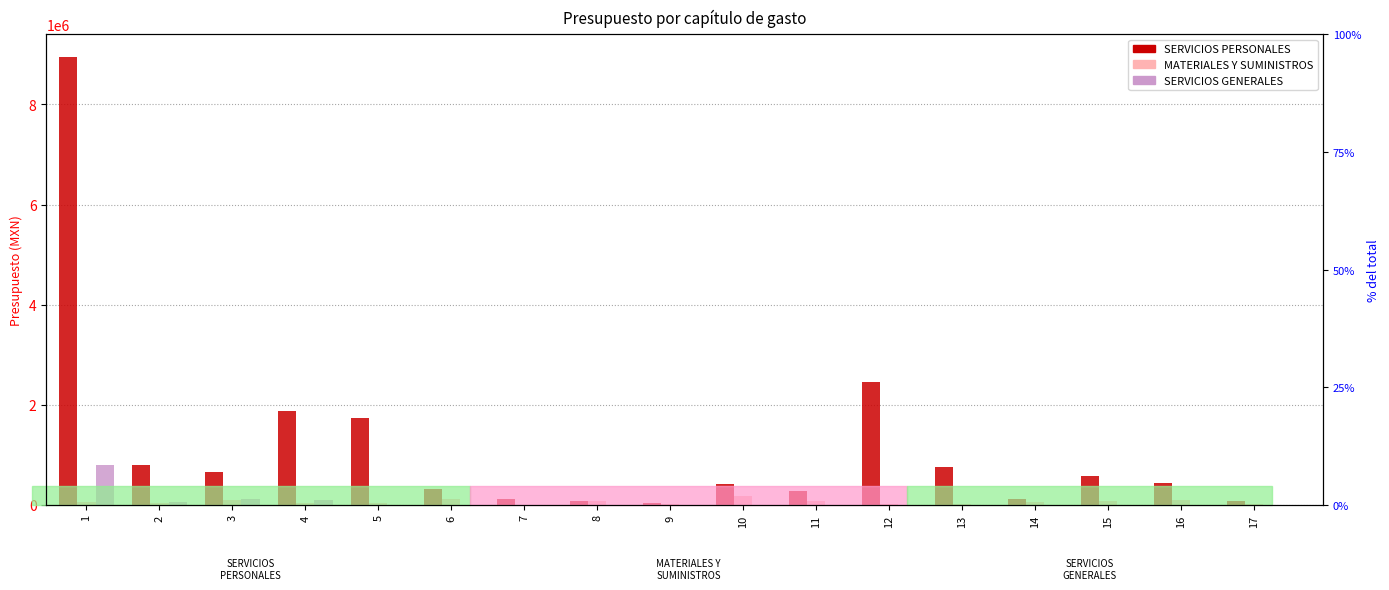

What is the difference between the maximum and second lowest values in the SERVICIOS PERSONALES series?

8884054